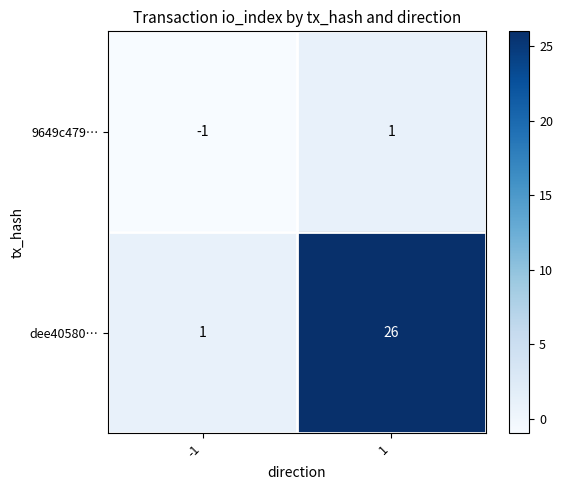

List the series in order of their overall mean, lowest first.

9649c479…, dee40580…